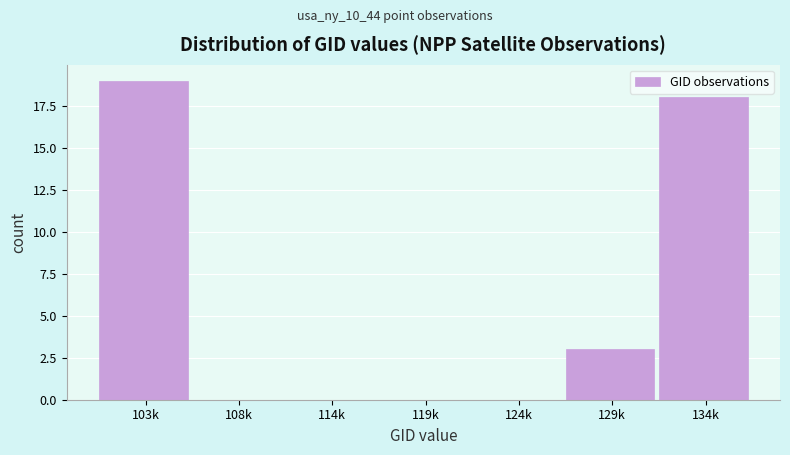

Reading left to right, extract all data points from this chart.

103k=19	108k=0	114k=0	119k=0	124k=0	129k=3	134k=18